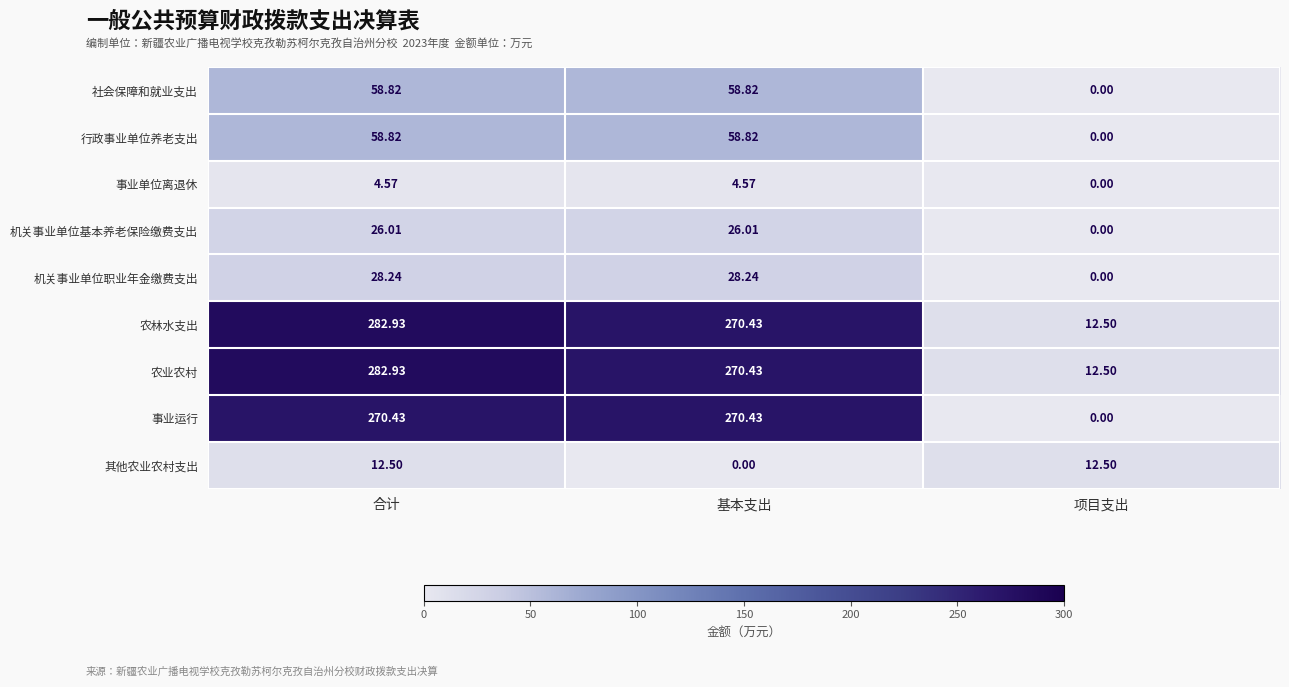

Which series changed the most between 基本支出 and 项目支出?

事业运行